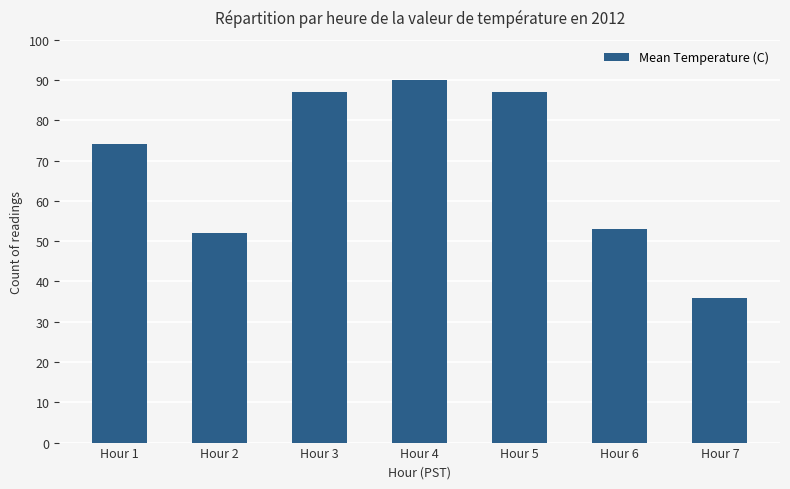

What is the difference between the second highest and minimum values?

51